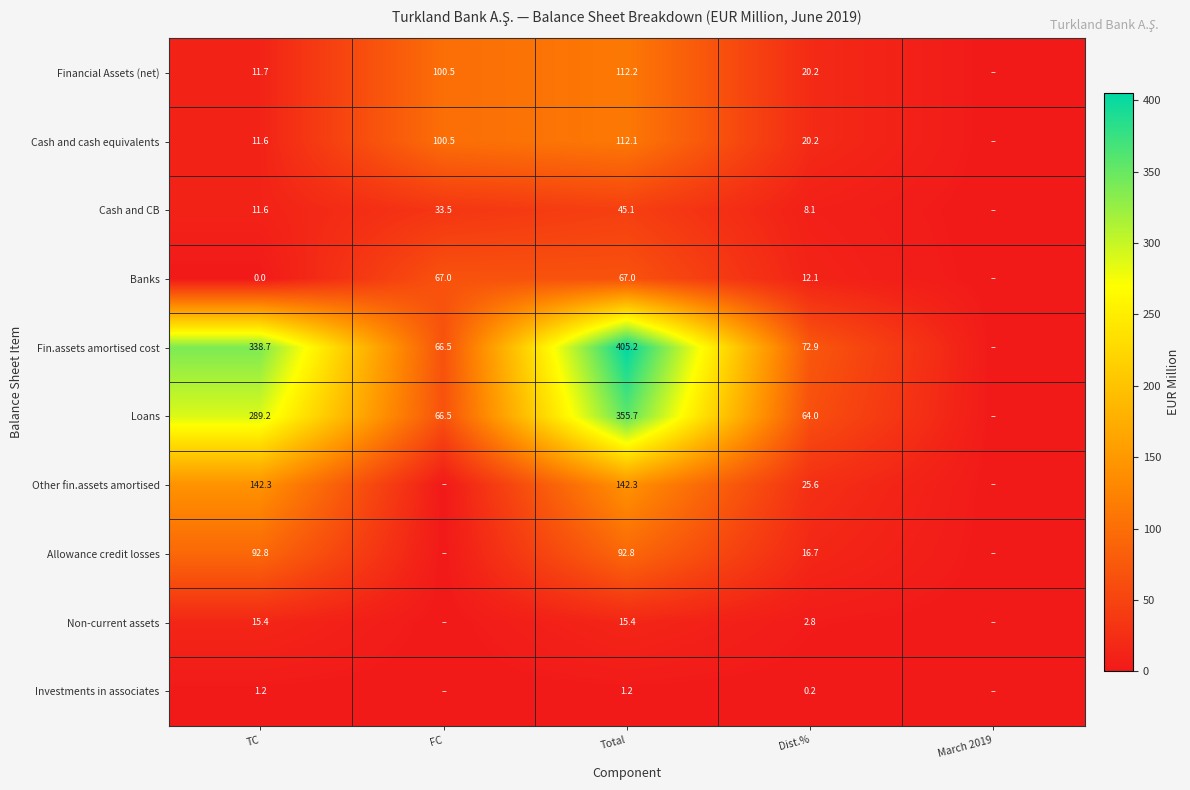

What is the difference between the highest and lowest values at Dist.%?

72.7